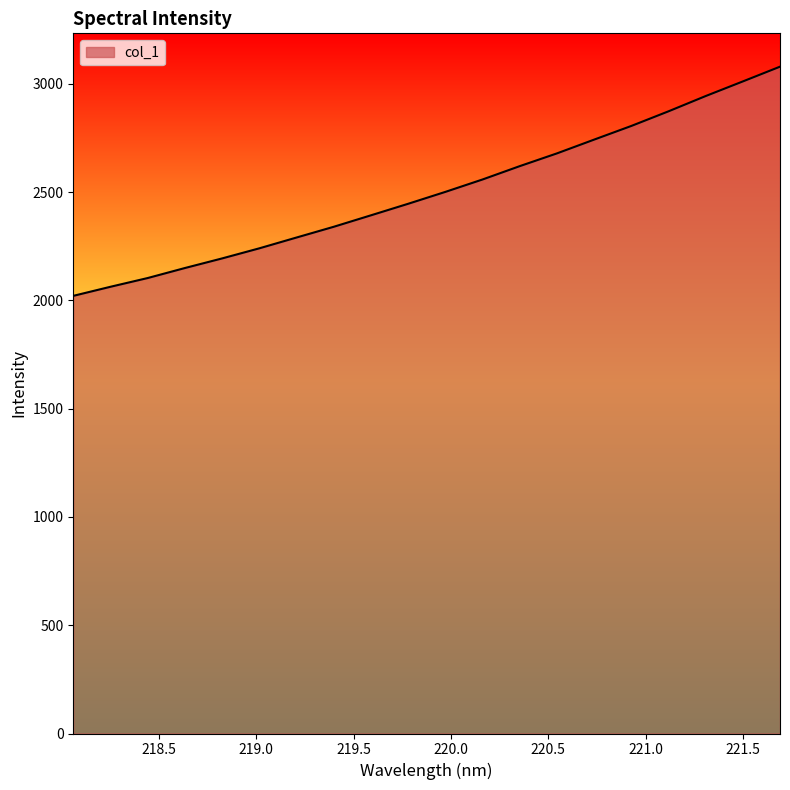

What is the maximum value shown in the chart?

3078.7